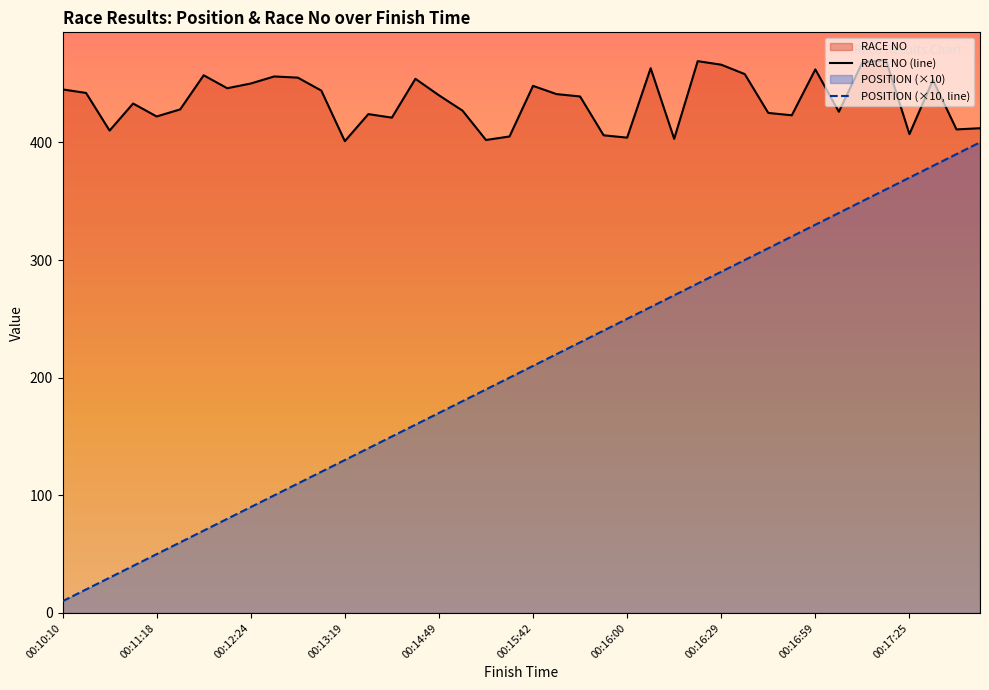

Which series has the widest spread of values?

POSITION (×10, line)